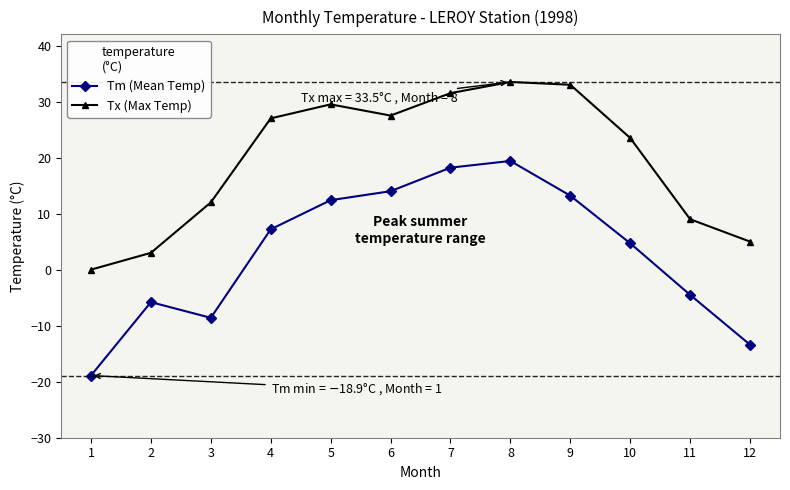

What is the average value of the Tm (Mean Temp) series?

3.2